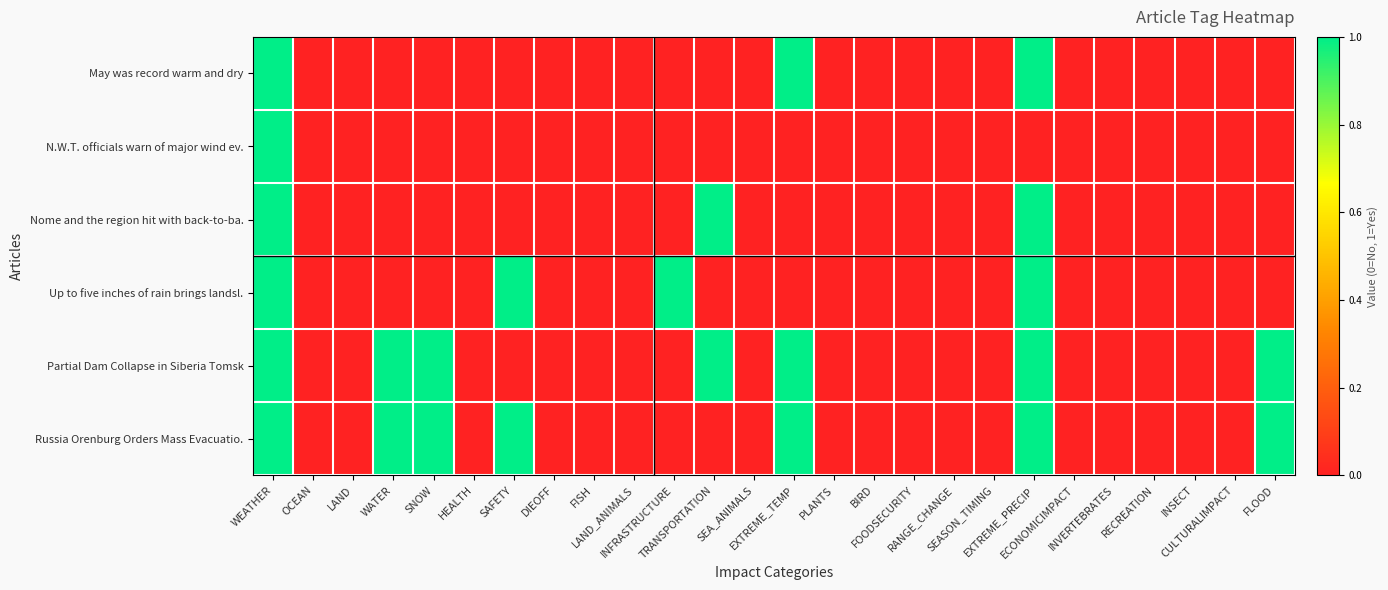

Which series has the largest range (max minus min)?

May was record warm and dry